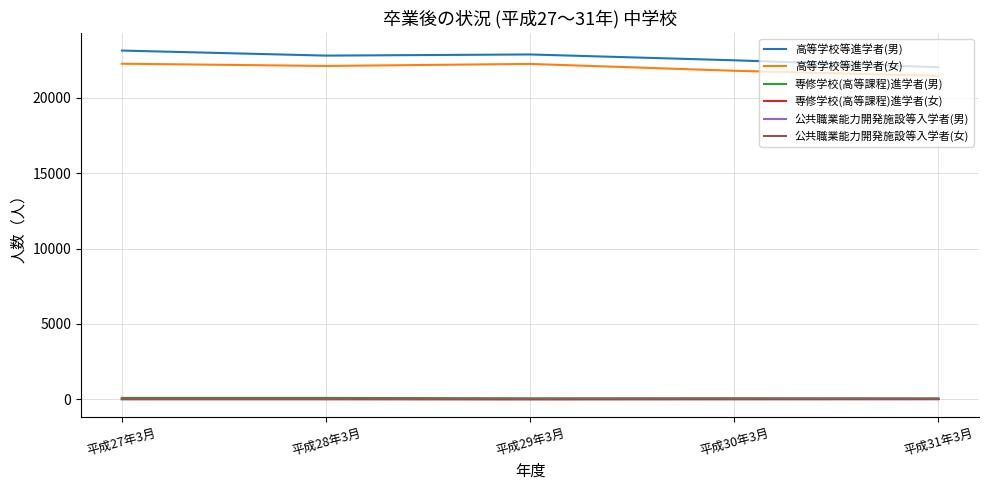

Is the value of 高等学校等進学者(女) at 平成31年3月 greater than the value of 公共職業能力開発施設等入学者(男) at 平成28年3月?

Yes